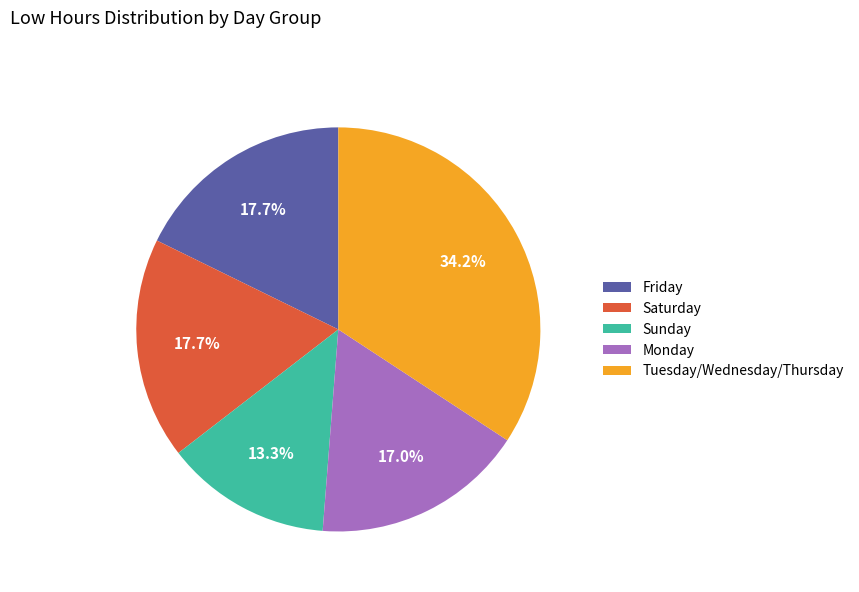

What portion of the pie excludes Sunday?

86.7%